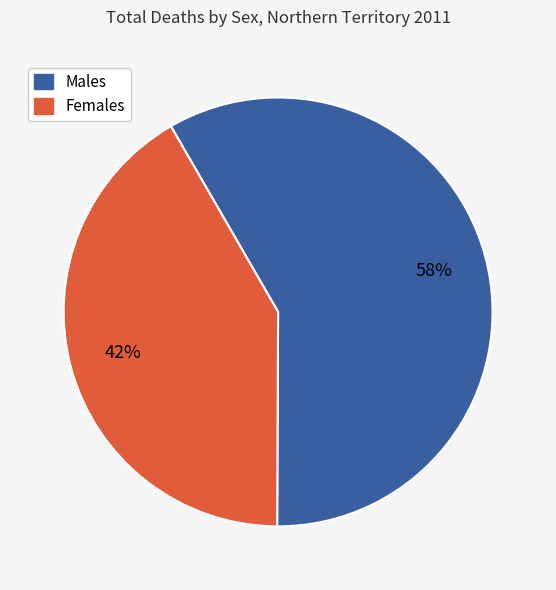

To the nearest percent, what portion does Males represent?

58%